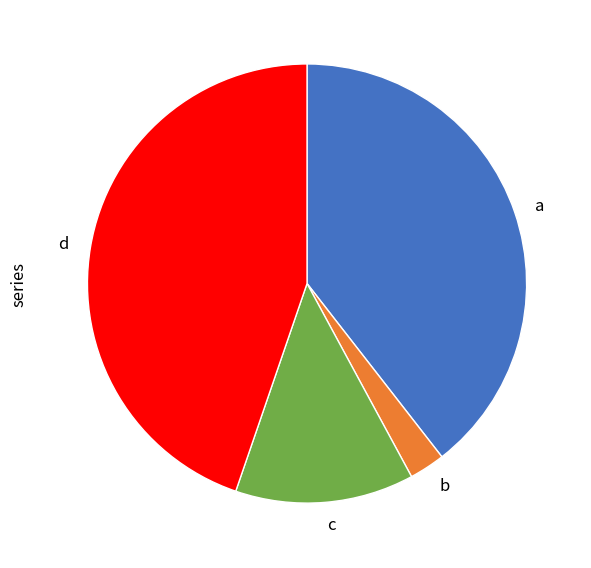

Count the number of slices in the pie.

4